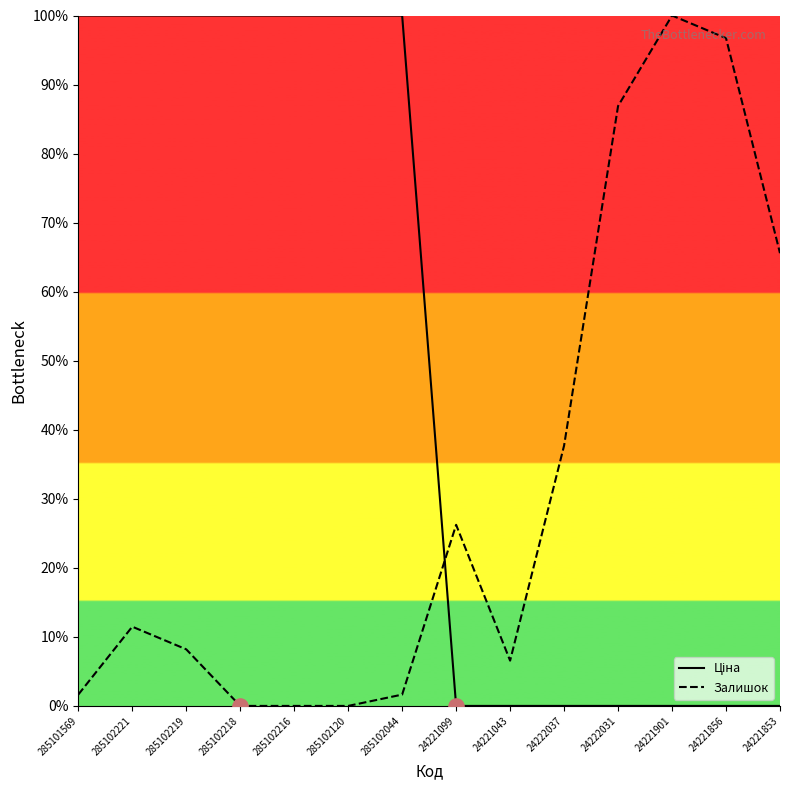

At which category is the sum across all series the highest?

285102221